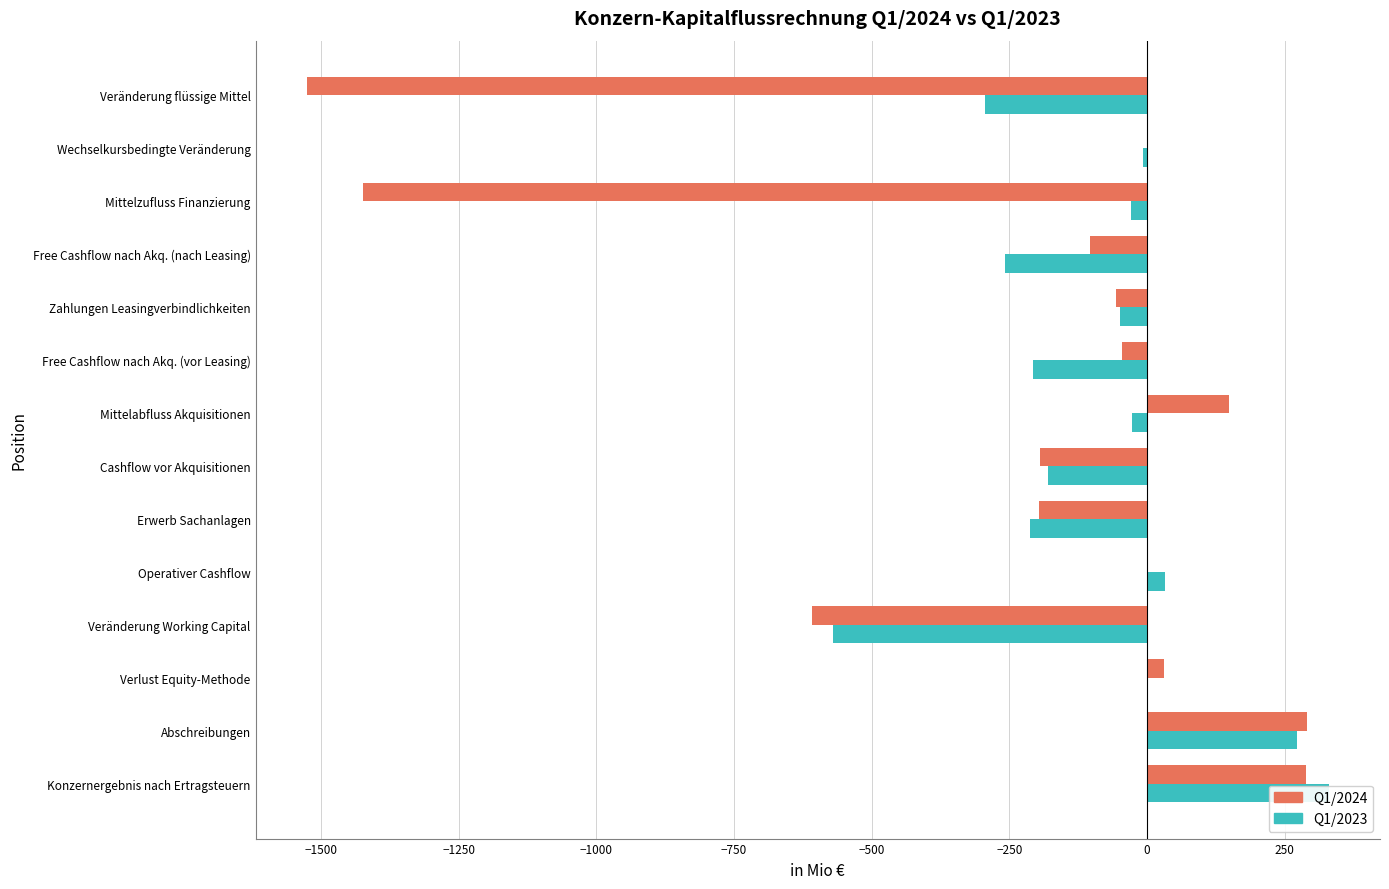

Reading left to right, transcribe all the data shown in this chart.

Q1/2024: 289	291	30	-608	2	-196	-194	148	-46	-57	-103	-1424	1	-1526
Q1/2023: 330	273	0	-571	32	-212	-180	-28	-208	-50	-258	-29	-8	-295